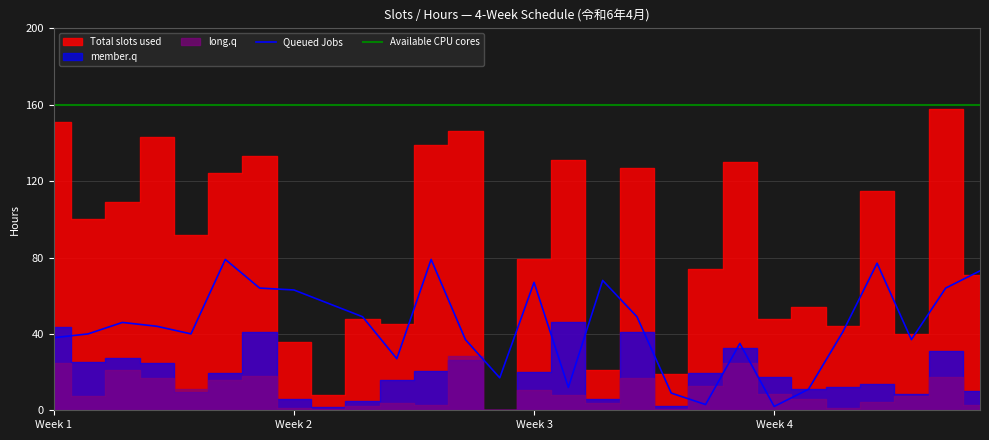

True or false: Available CPU cores and Queued Jobs intersect in this chart.

False